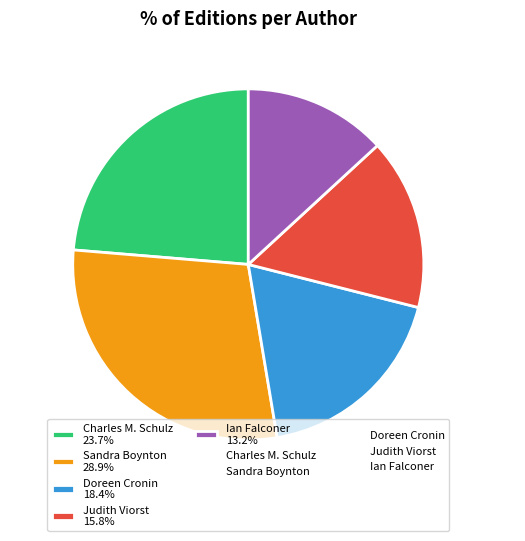

How much of the chart is everything except Doreen Cronin 18.4%?

81.6%